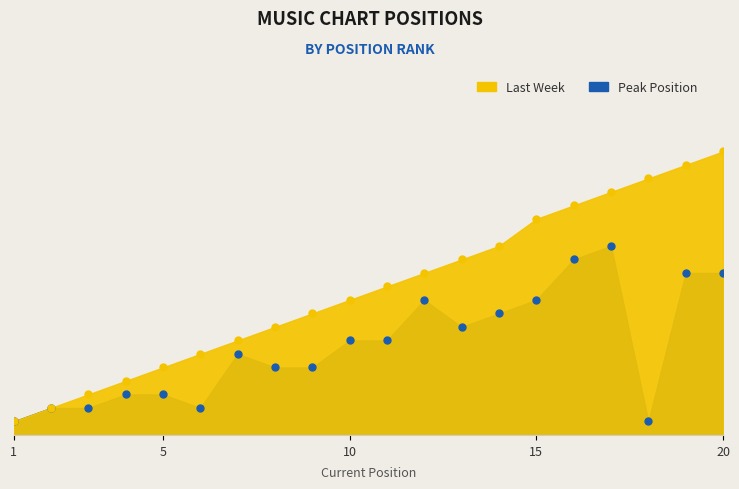

Which series has the largest total across all categories?

Last Week